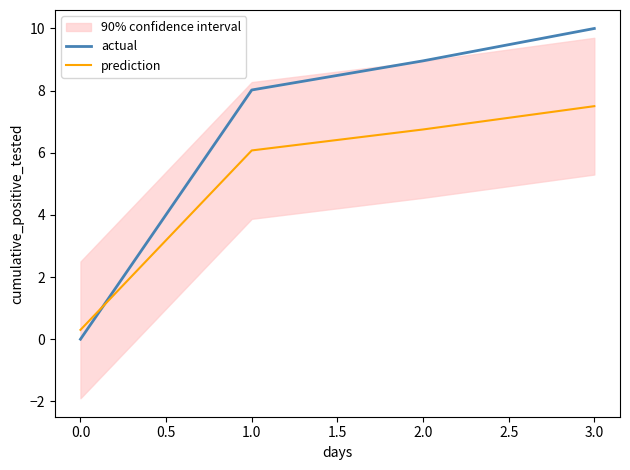

The actual series shows 10.0 at 3.0. True or false?

True